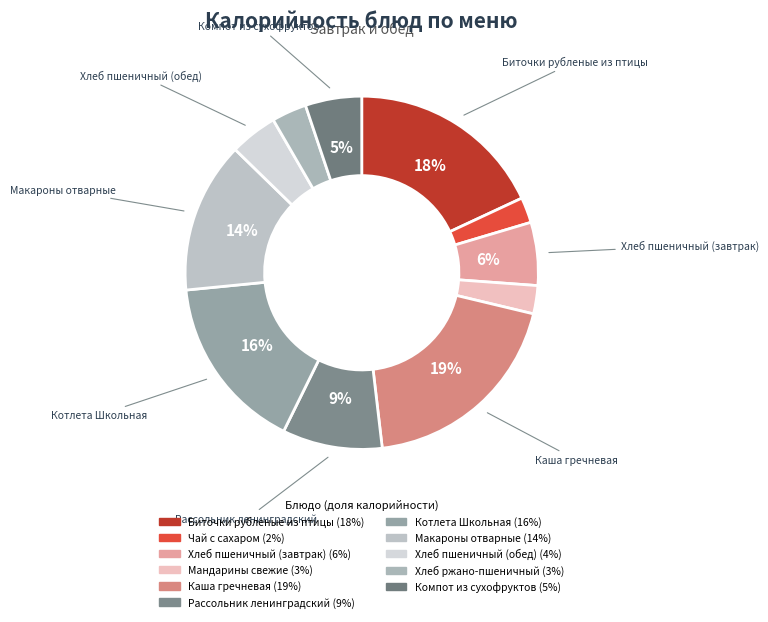

Is there a majority slice in this chart?

No